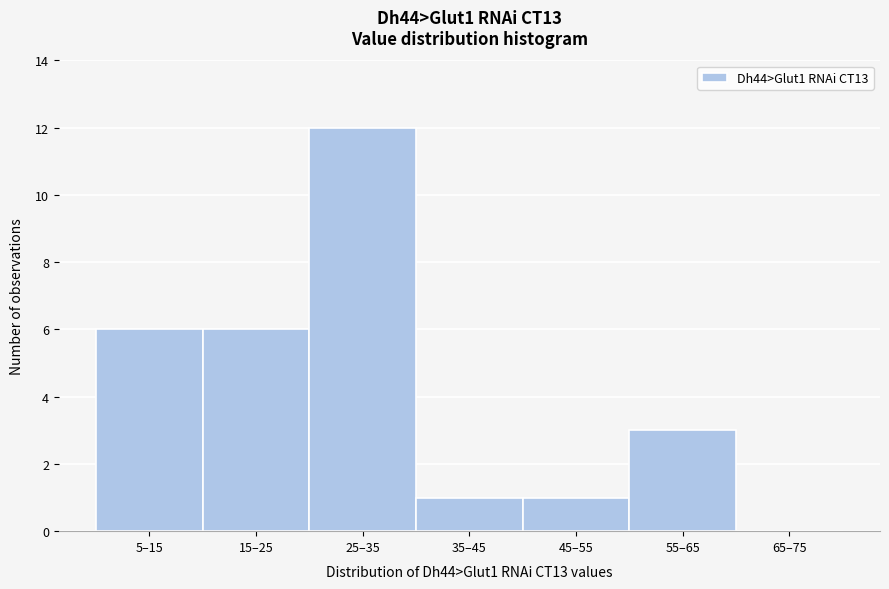

Reading left to right, extract all data points from this chart.

5–15=6	15–25=6	25–35=12	35–45=1	45–55=1	55–65=3	65–75=0